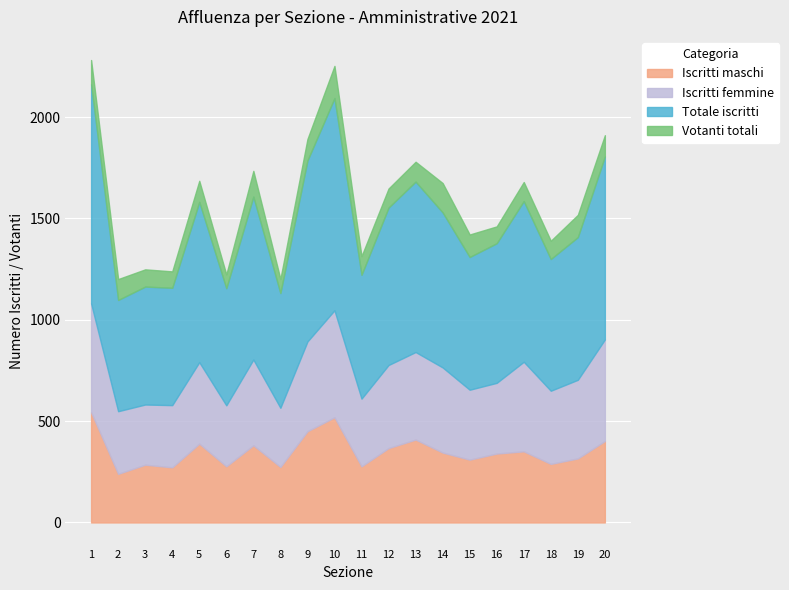

What is the average value of the Iscritti femmine series?

391